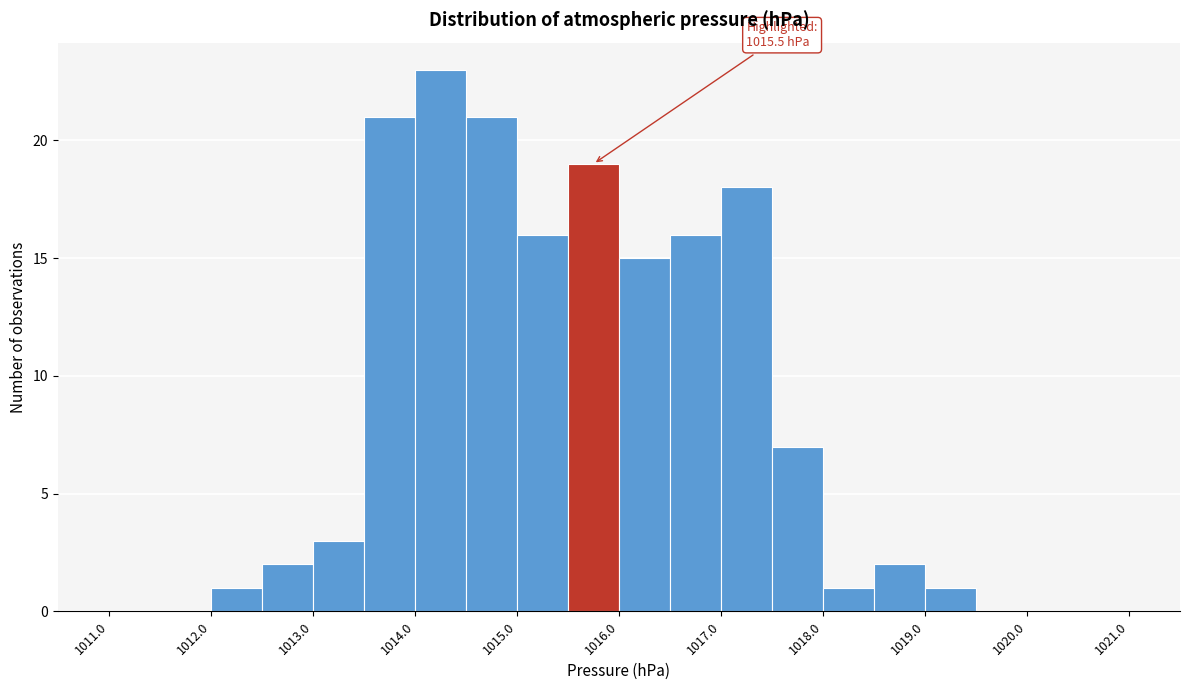

Which range on the x-axis has the tallest bar?

1014.0 to 1014.5